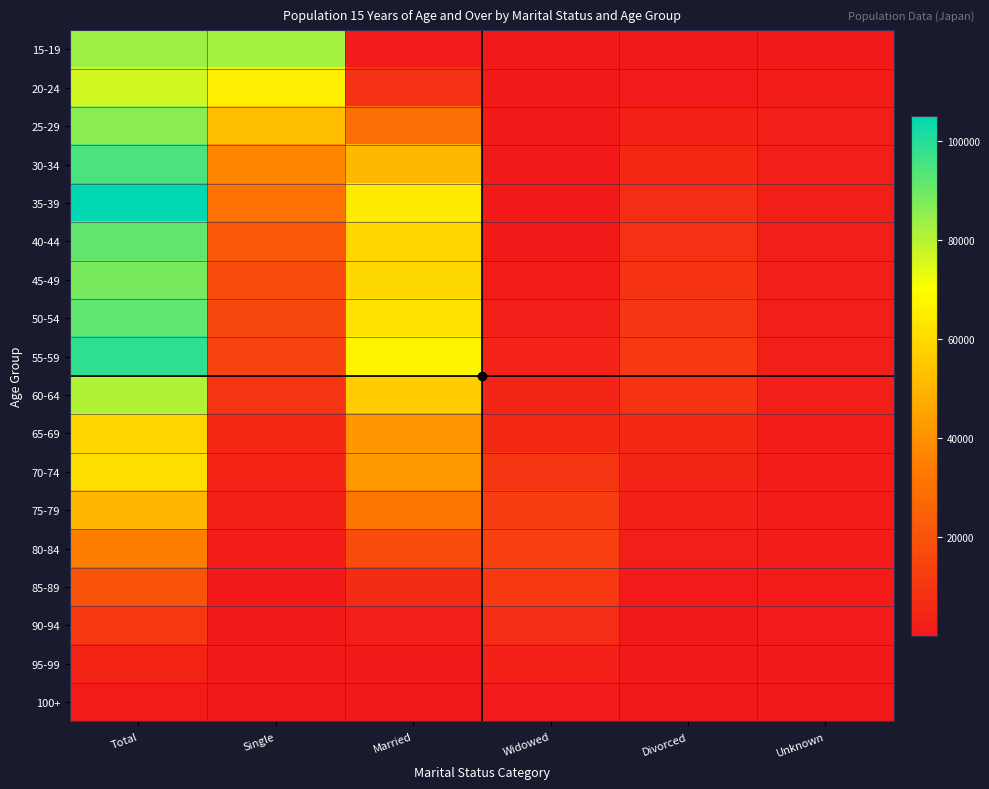

Where does the 30-34 series first go above 36688?

Total